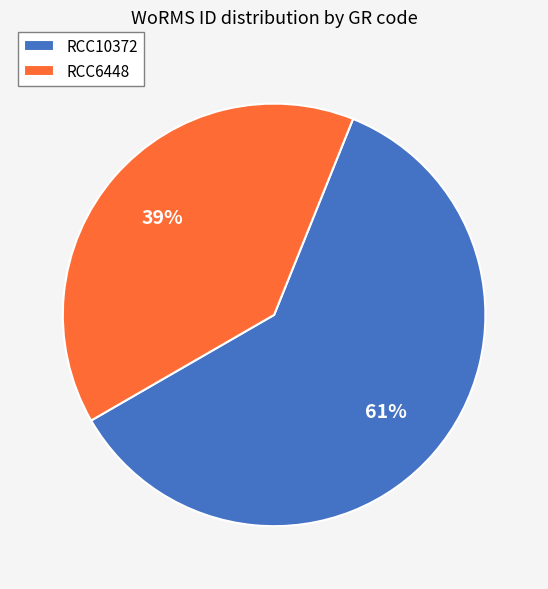

How many segments does this pie chart have?

2